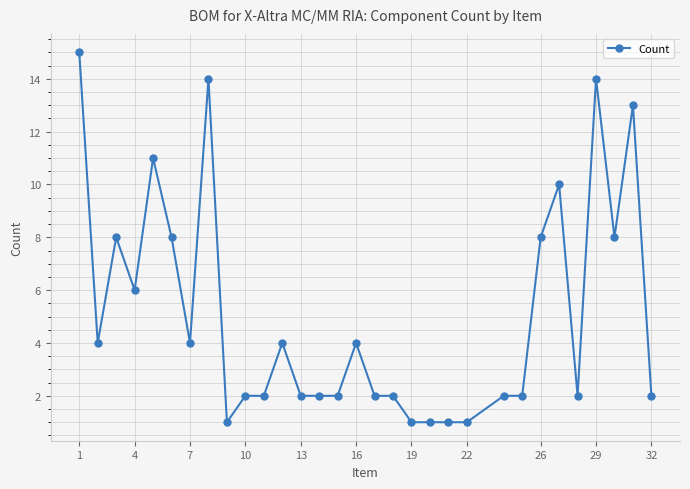

What is the sum of all values?

158